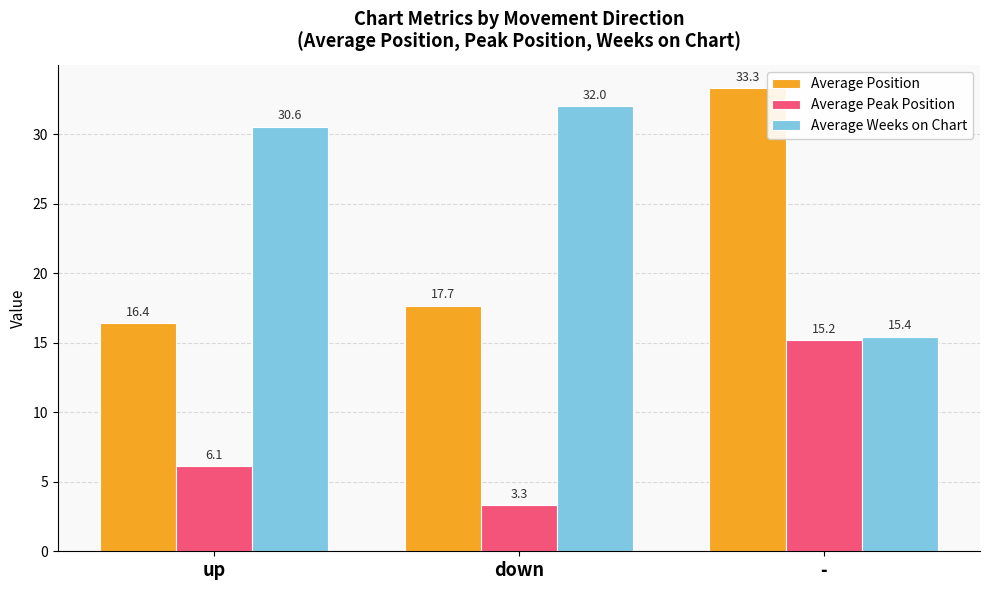

How many values in the Average Weeks on Chart series exceed 30?

2